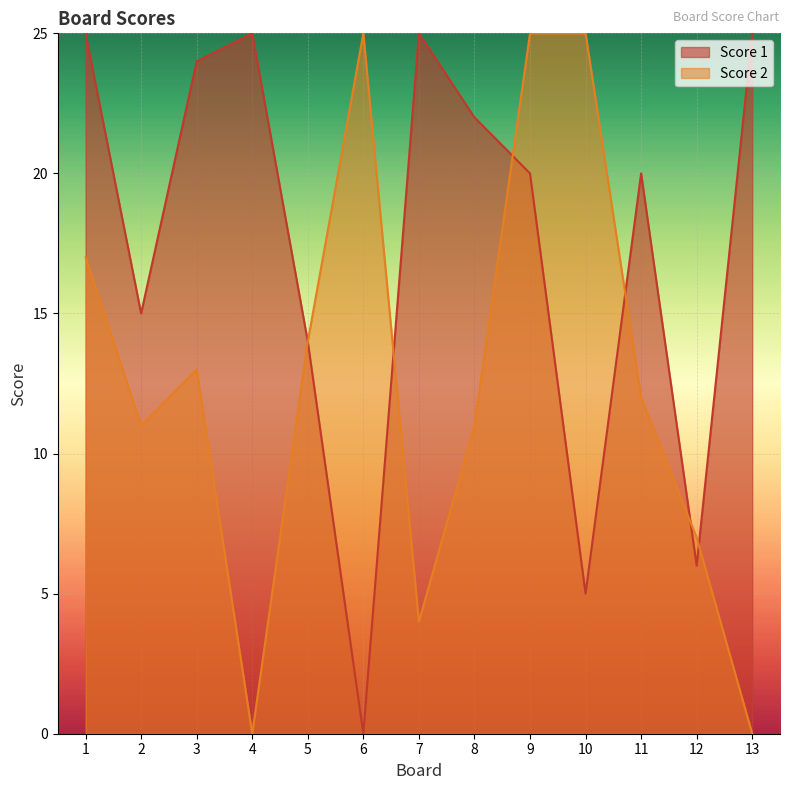

How many data points does each series have?

13